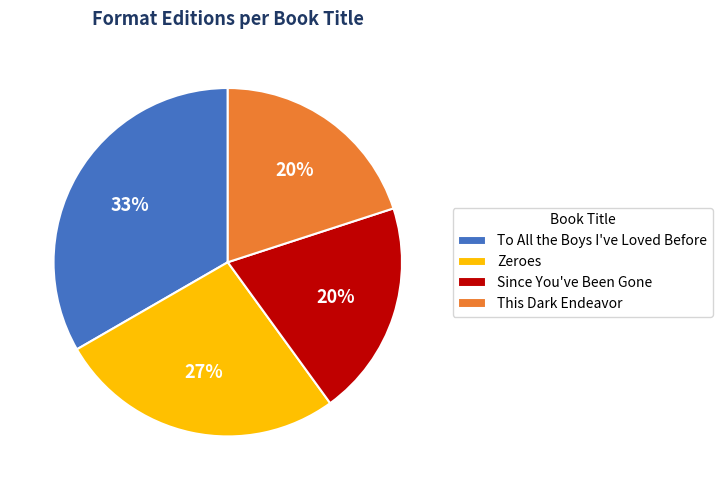

The This Dark Endeavor slice represents 14% of the pie. True or false?

False